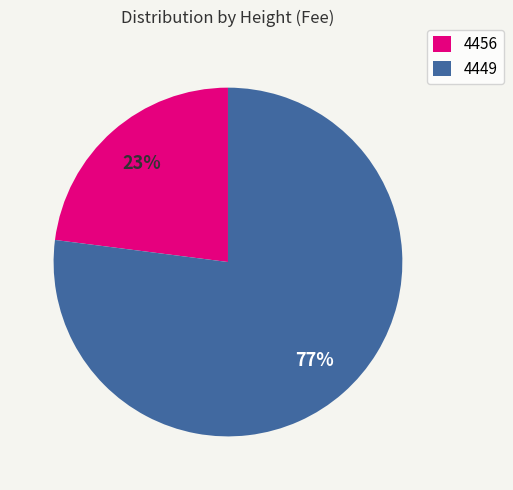

Which has a higher value, 4449 or 4456?

4449